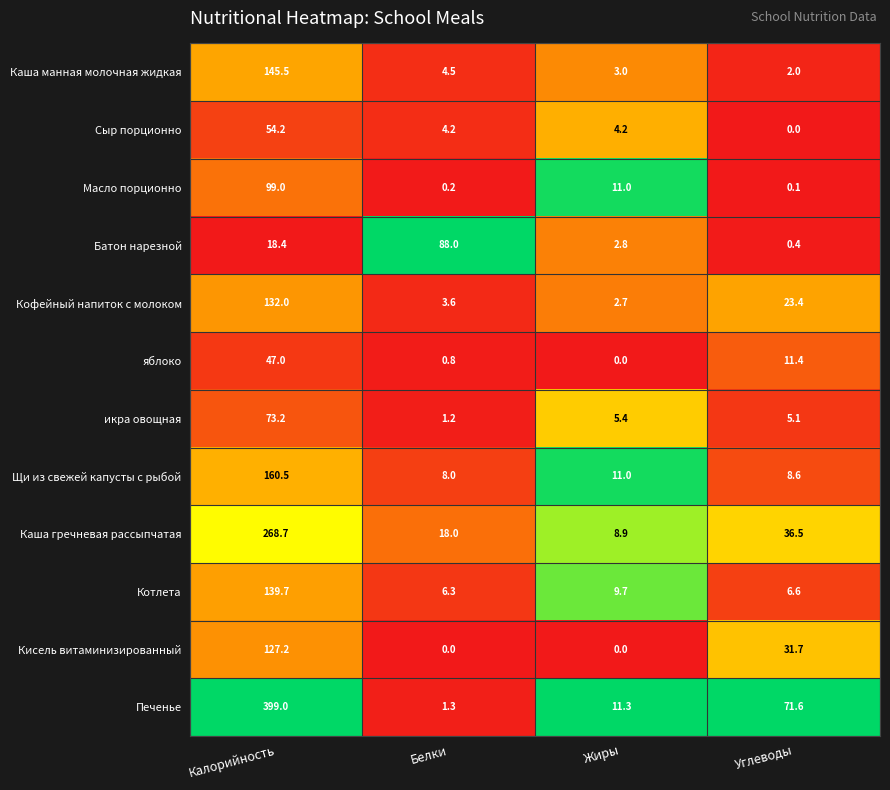

What is the difference between the highest and lowest values at Углеводы?

71.6